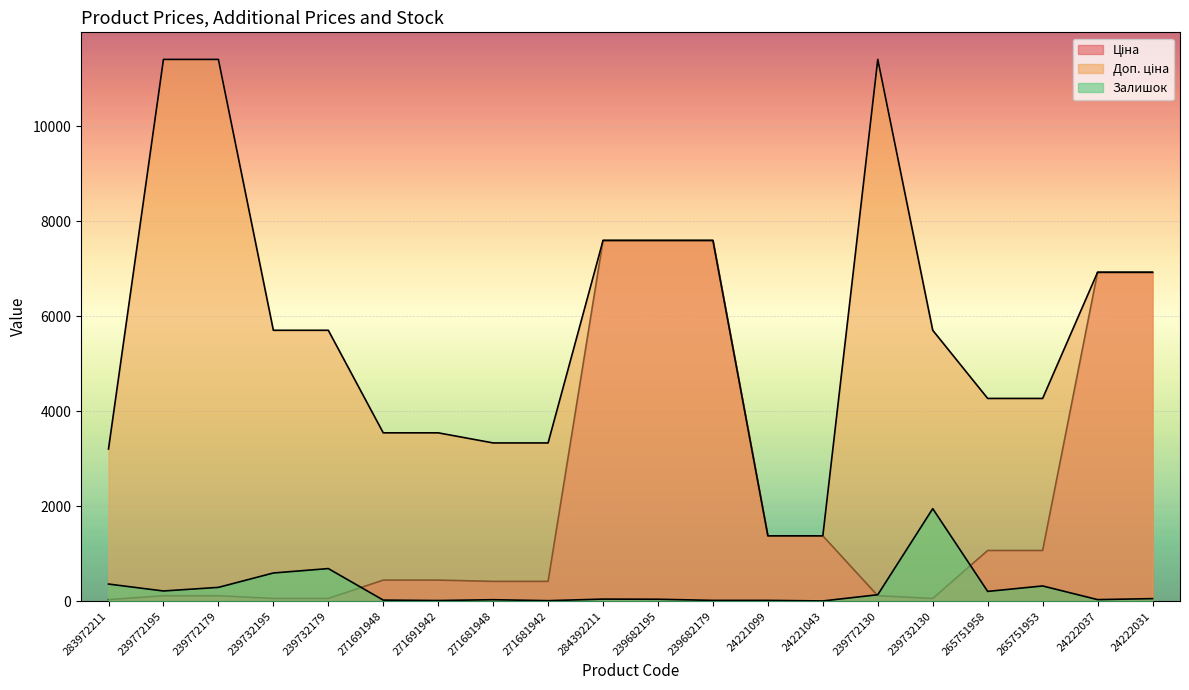

What is the total value across all series at 283972211?

3597.1